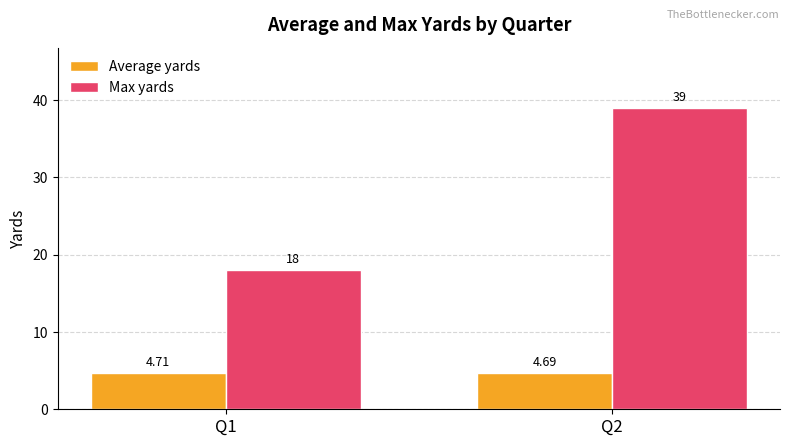

List the labels in order of Average yards value, largest first.

Q1, Q2